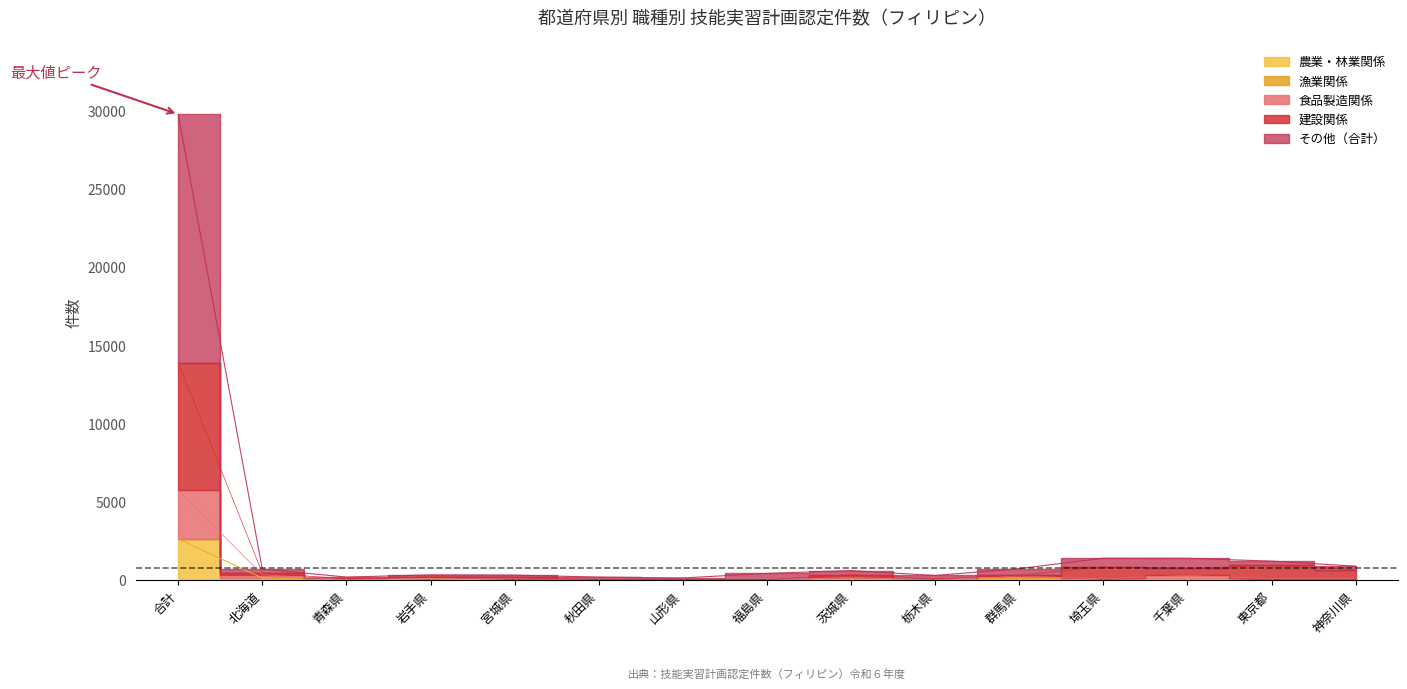

Is the value of 漁業関係 at 栃木県 greater than the value of 農業・林業関係 at 秋田県?

Yes